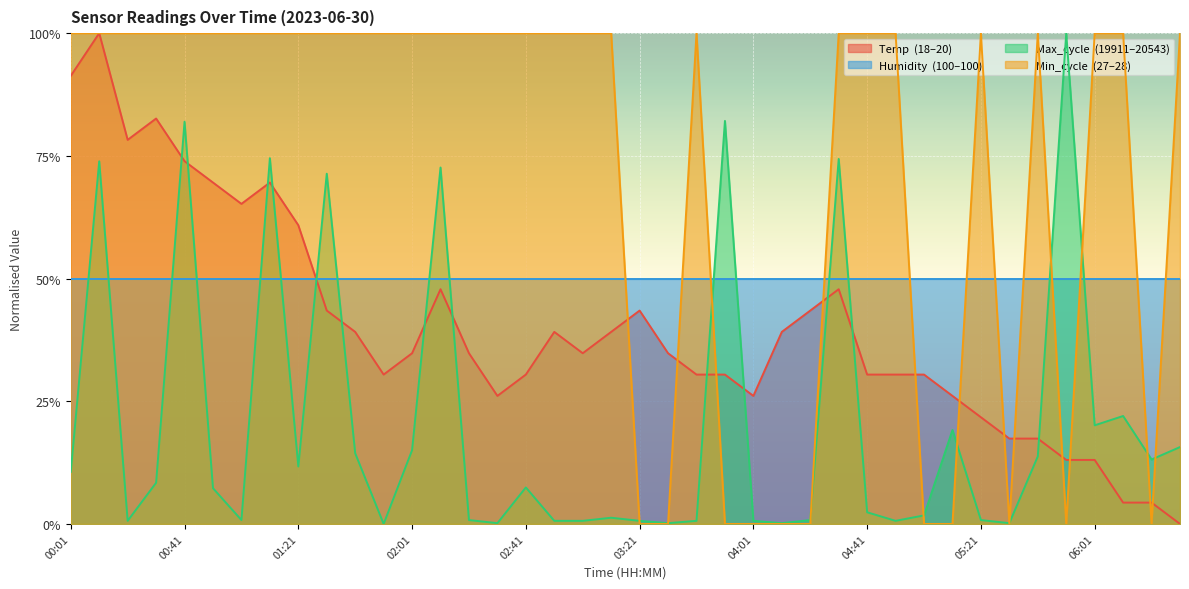

How many values in the Temp series exceed 0?

39